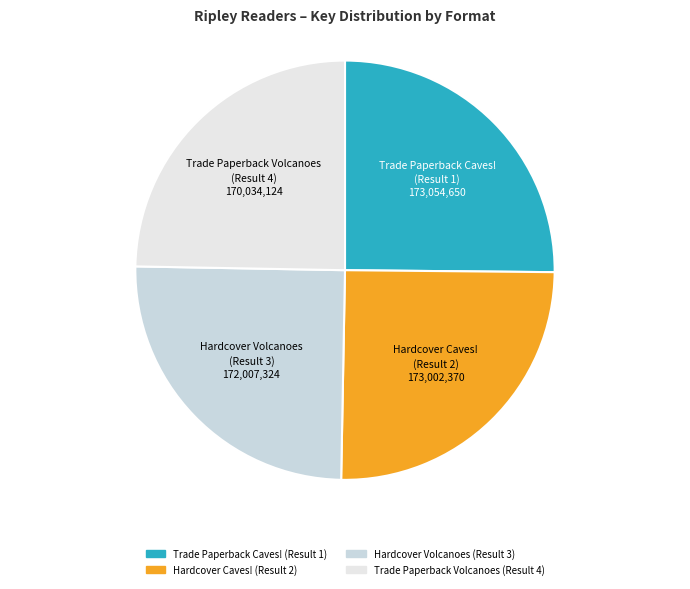

Is the sum of Hardcover Volcanoes (Result 3) and Hardcover Caves! (Result 2) greater than half?

Yes